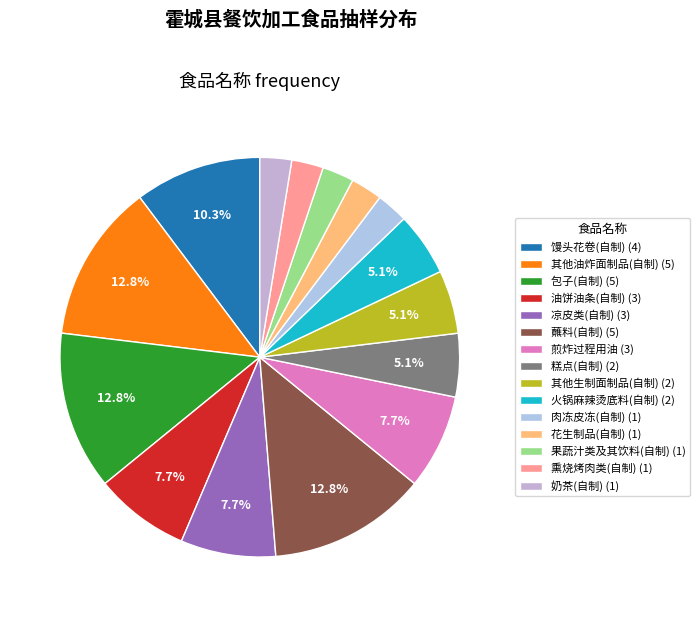

Does 煎炸过程用油 represent more than half of the total?

No